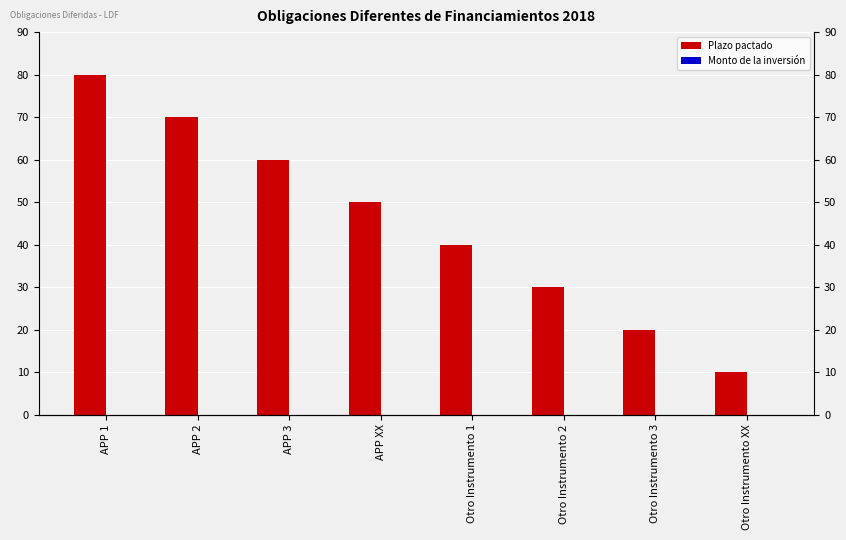

Which series has the largest total across all categories?

Plazo pactado